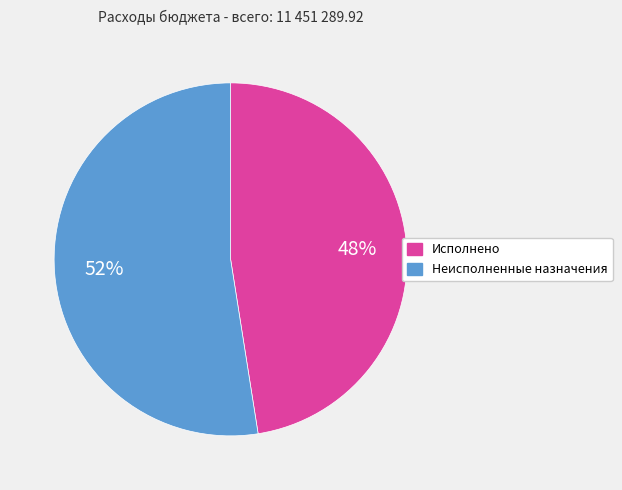

How many slices are in this pie chart?

2